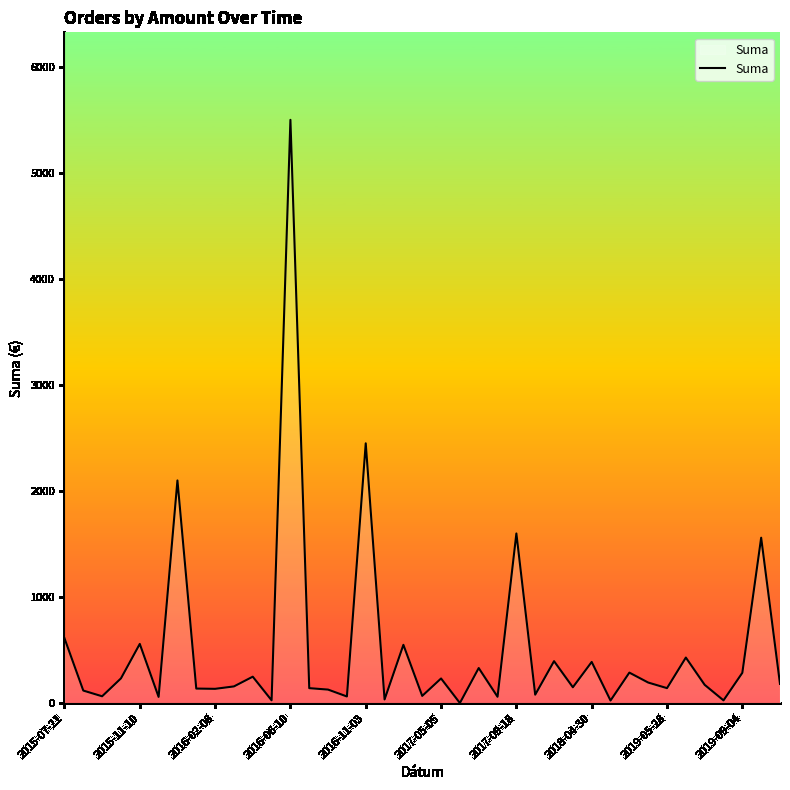

Does the chart display data point markers on the line(s)?

No